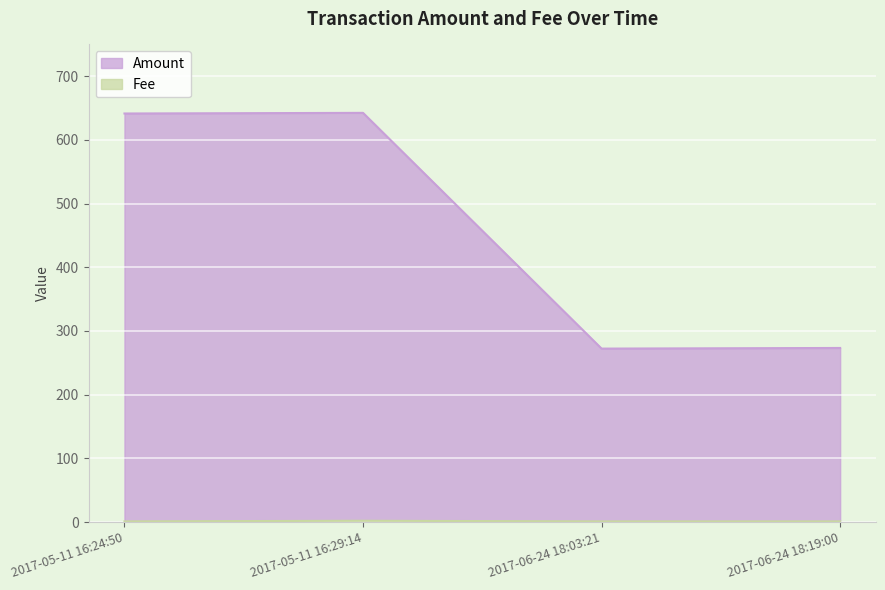

Reading right to left, what are all the values shown in this chart?

Amount: 273.4	272.4	642.6	641.6
Fee: 1.0	1.0	2.0	1.0